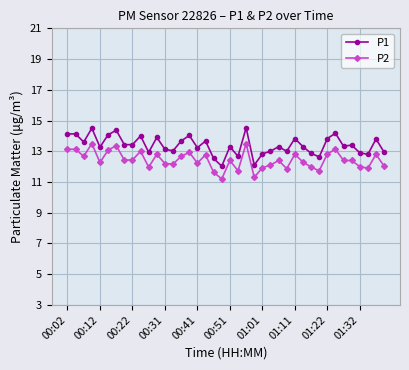

Which series has the largest total across all categories?

P1